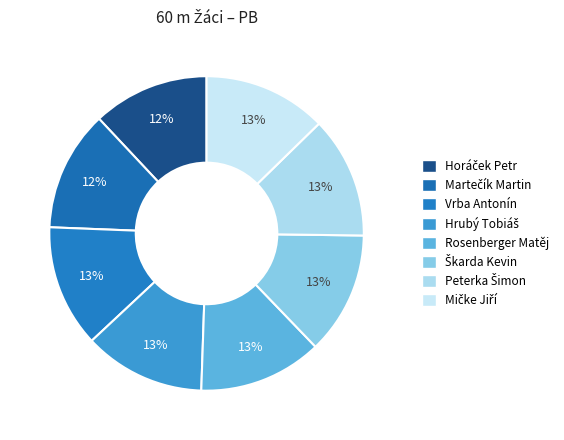

Is there a majority slice in this chart?

No